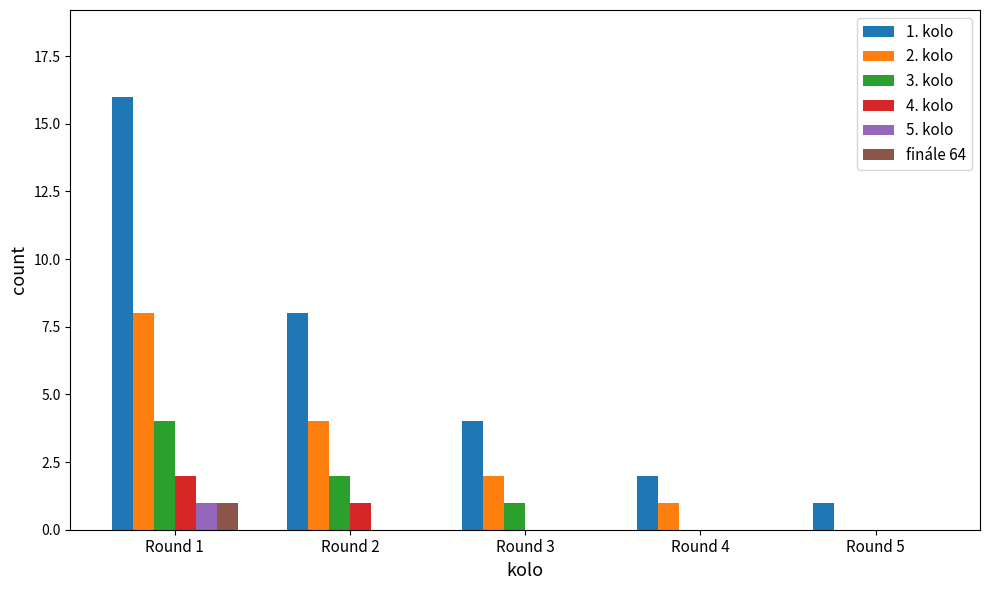

At which category is the sum across all series the highest?

Round 1